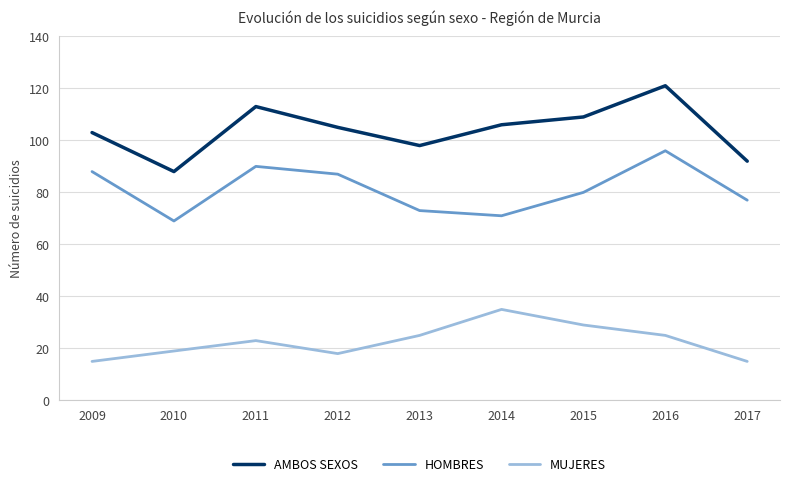

True or false: AMBOS SEXOS has a value of 31 at 2012.

False